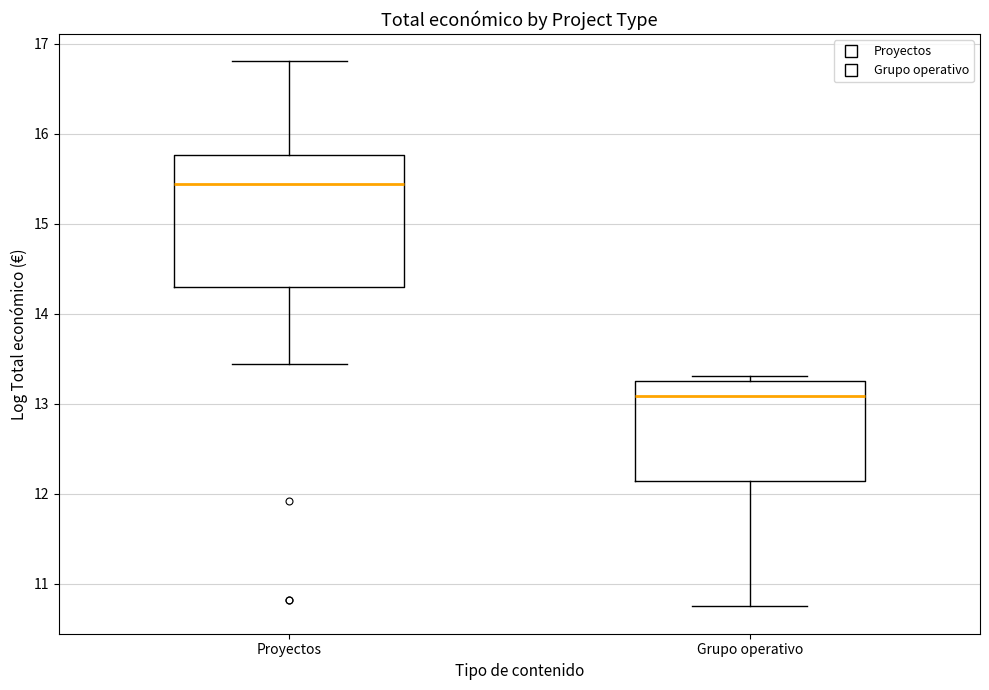

Which box's median line is the highest?

Proyectos